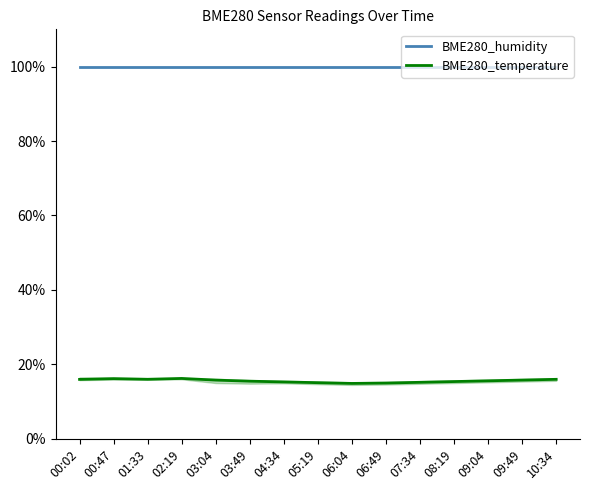

Is the value of BME280_temperature at 10:34 greater than the value of BME280_humidity at 08:19?

No